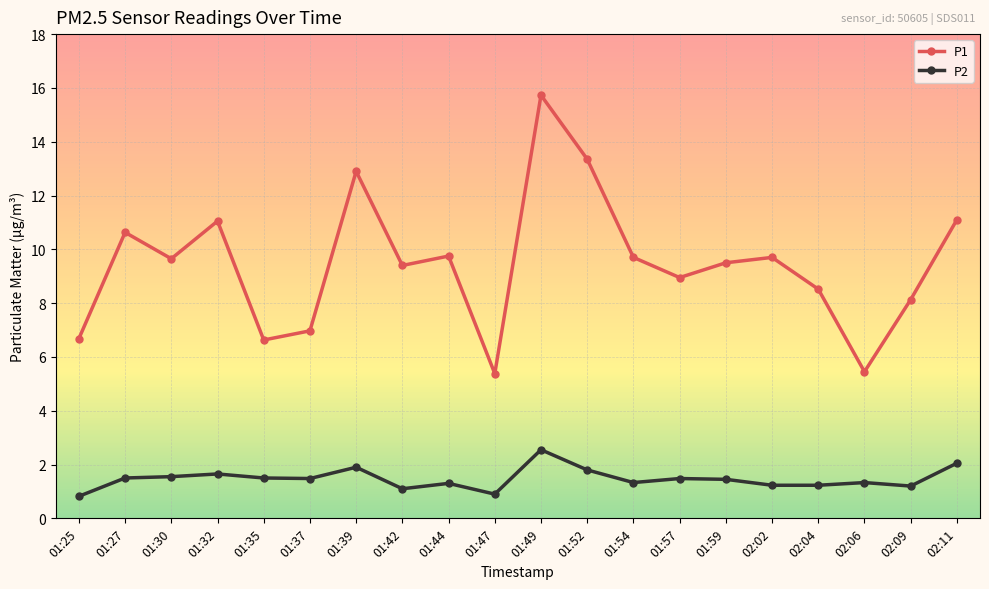

Rank the series by their average value, from highest to lowest.

P1, P2